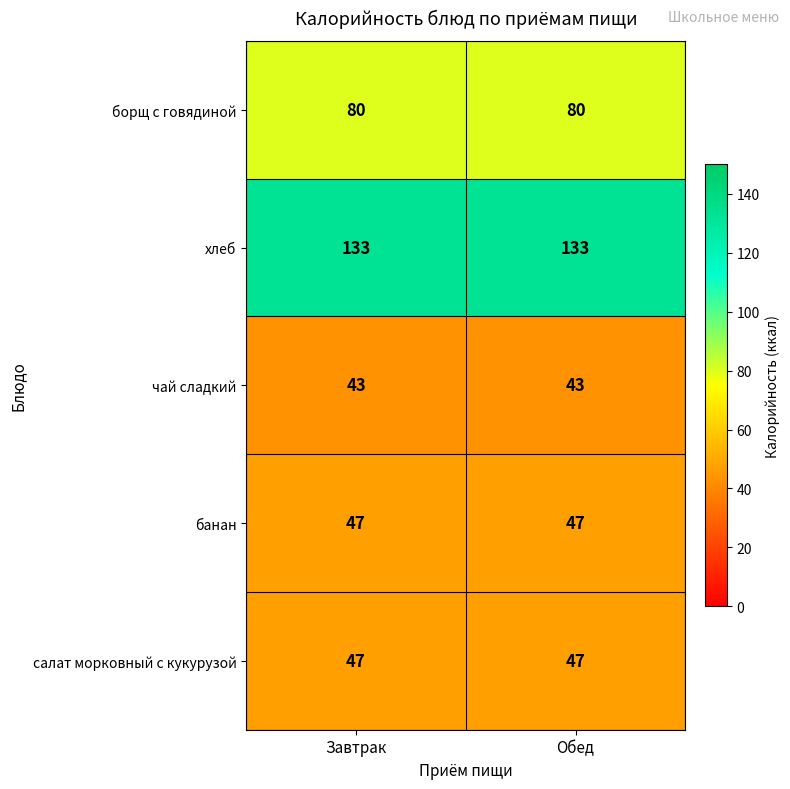

What is the average value of the борщ с говядиной series?

80